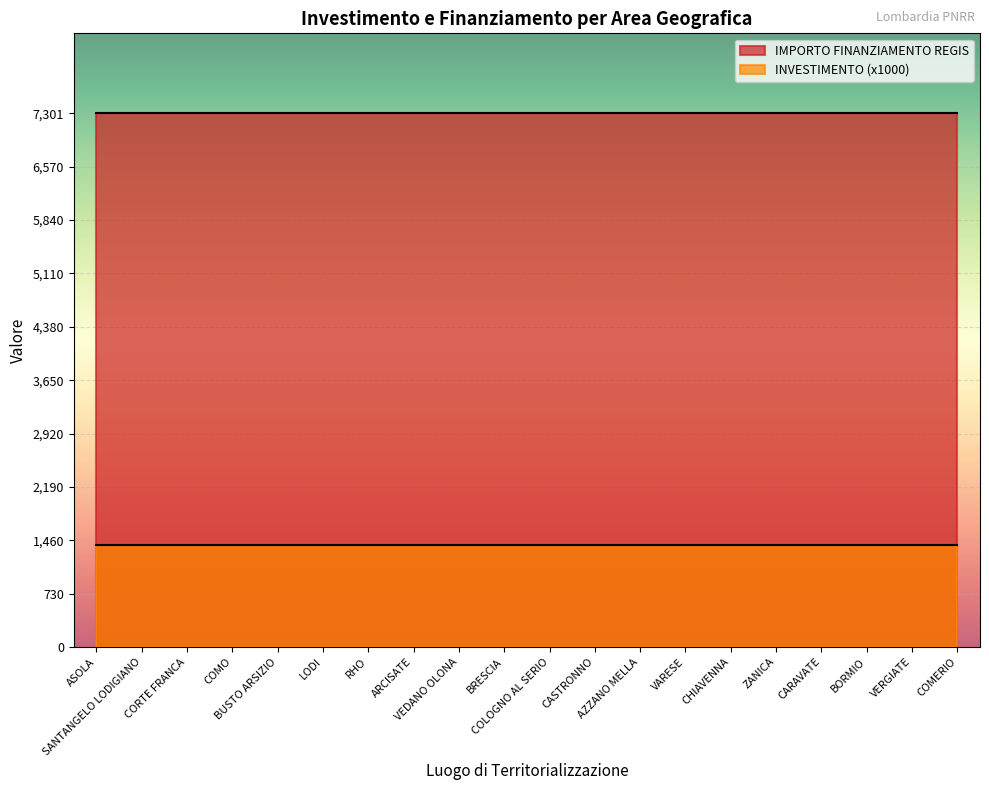

Which series has the largest range (max minus min)?

INVESTIMENTO